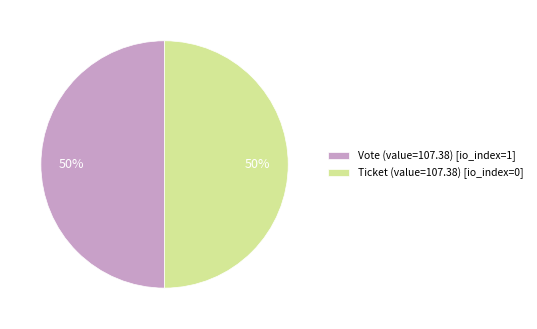

To the nearest percent, what is the average slice percentage?

50%